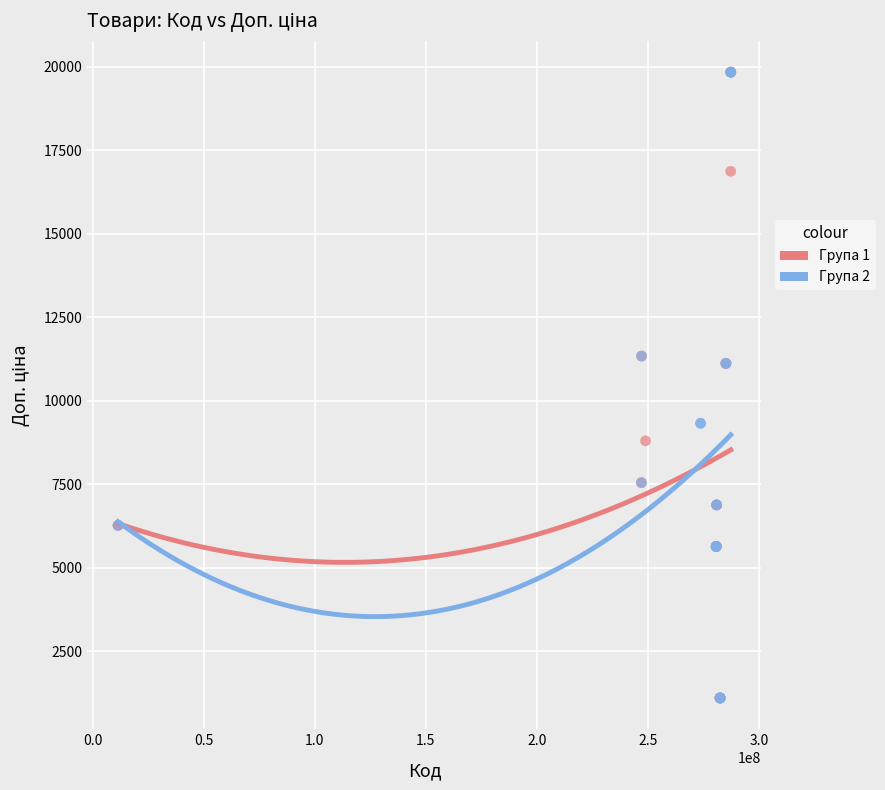

What are all the series names shown in the legend?

Група 1, Група 2